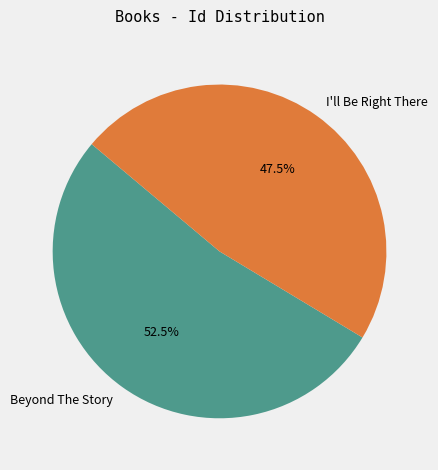

How many slices are in this pie chart?

2